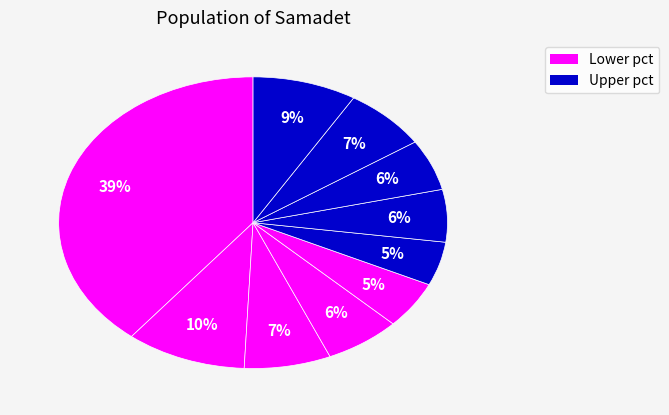

Count the number of slices in the pie.

10